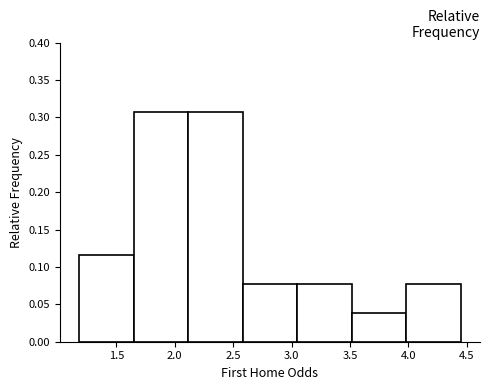

Reading left to right, list every bar in this chart as the range it spans on the x-axis followed by its height. Neither the bar edges nor the heights are printed on the chart, so give them approximately, as read against the axes.

1.20 to 1.65: 0.115
1.65 to 2.10: 0.310
2.10 to 2.60: 0.310
2.60 to 3.05: 0.075
3.05 to 3.50: 0.075
3.50 to 4.00: 0.040
4.00 to 4.45: 0.075